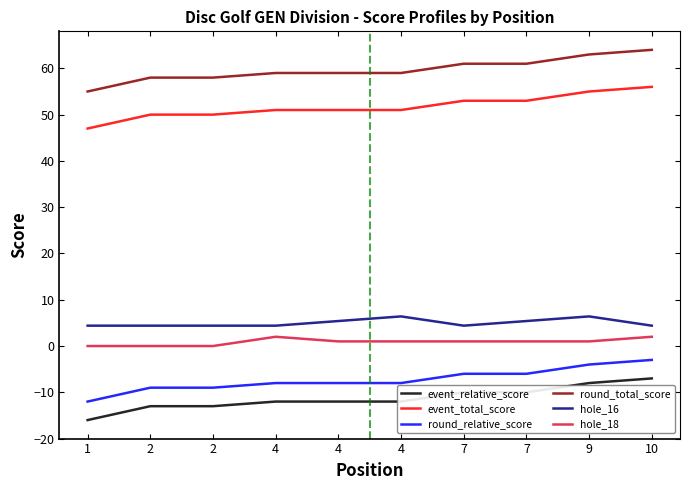

Between 1 and 4, which series saw the biggest shift?

event_relative_score